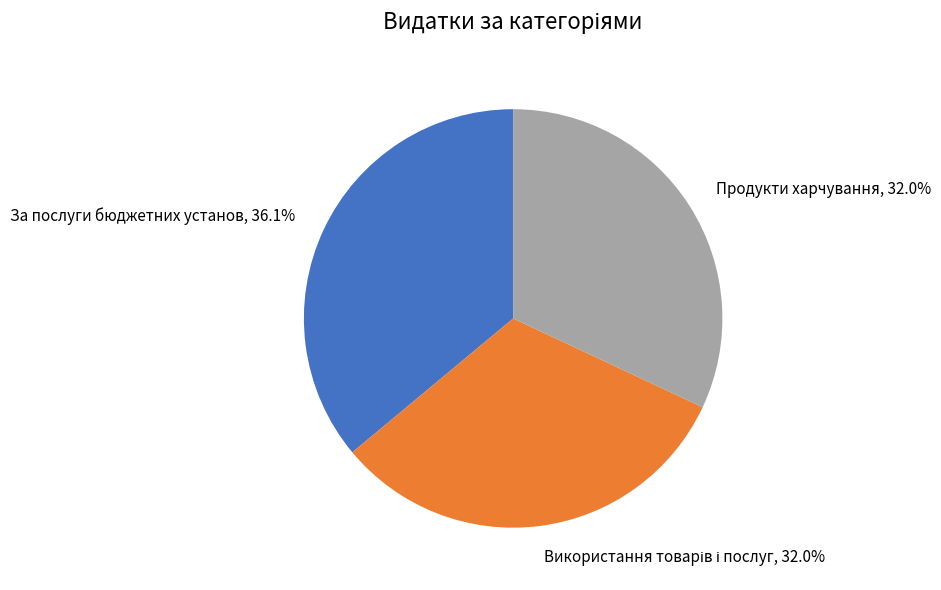

What is the largest slice in the pie chart?

За послуги бюджетних установ